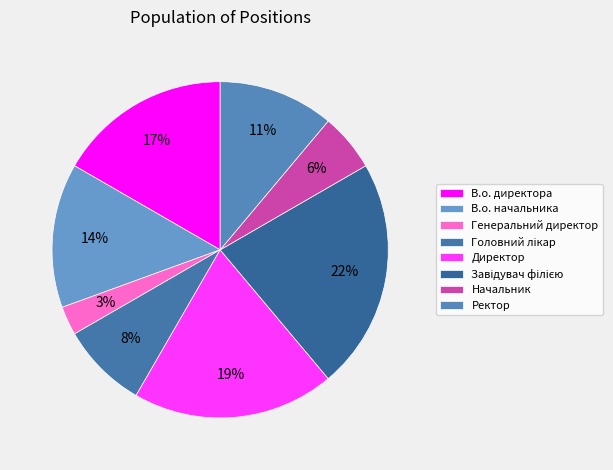

Which slice is the smallest?

Генеральний директор